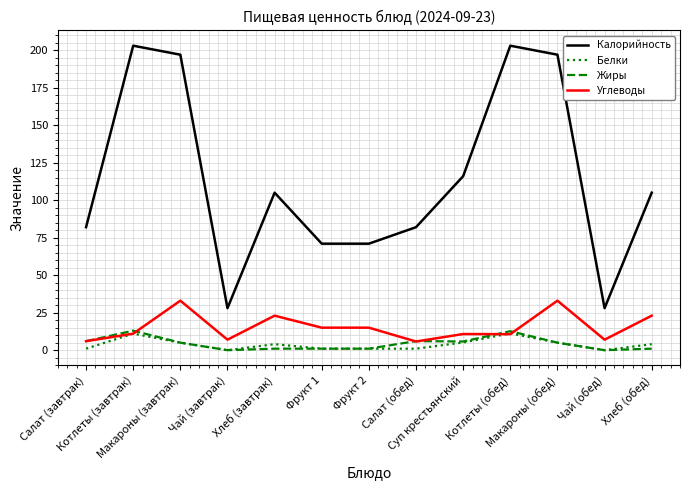

What is the highest value of the Белки series?

11.2